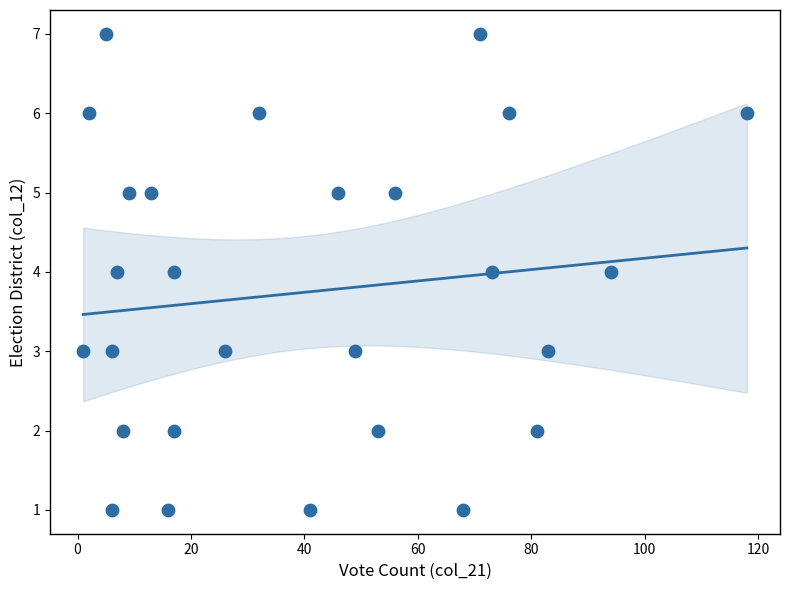

What is the range of Y values (max minus min)?

6